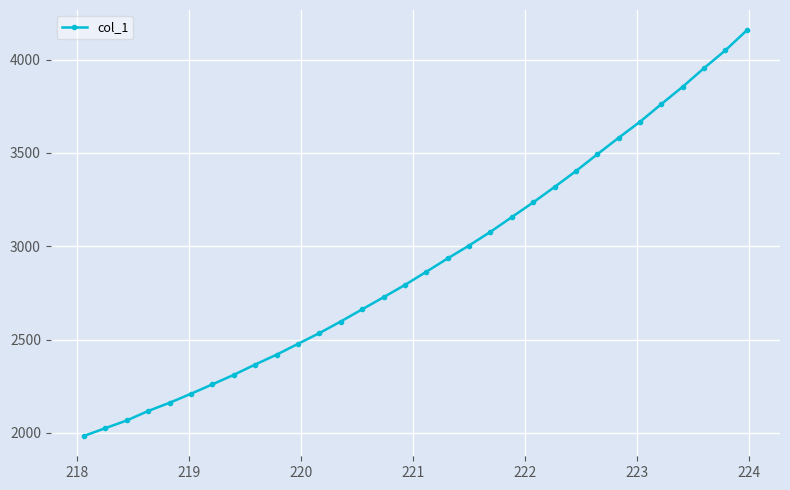

True or false: the data has more than 1 interior local peaks.

False